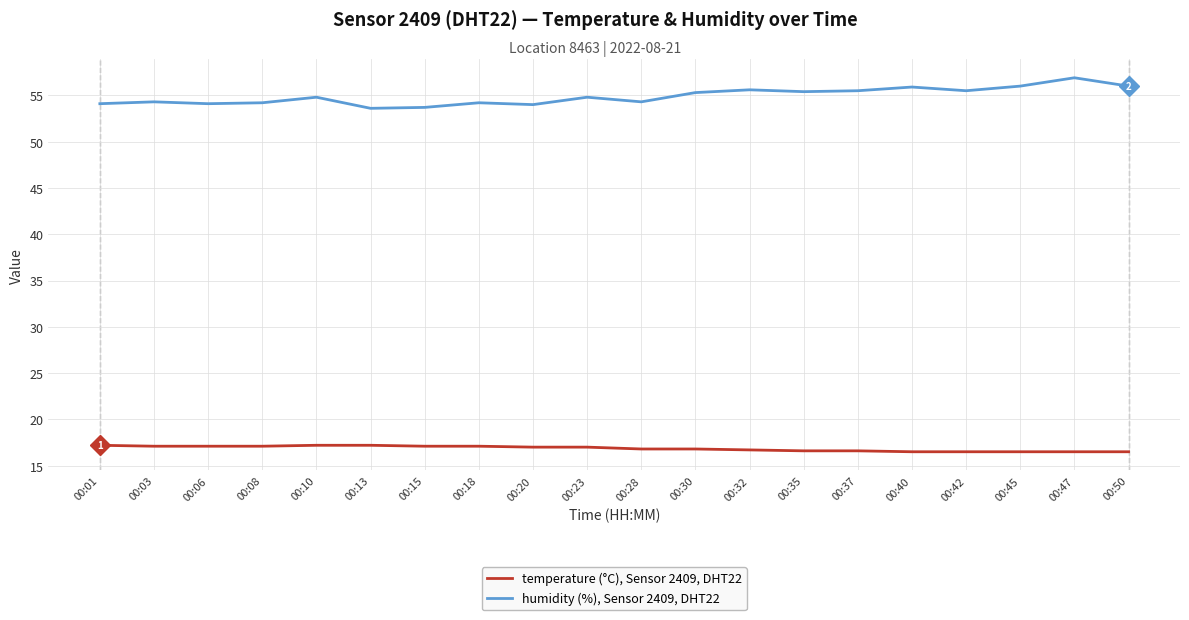

What is the lowest value of the humidity (%), Sensor 2409, DHT22 series?

53.6